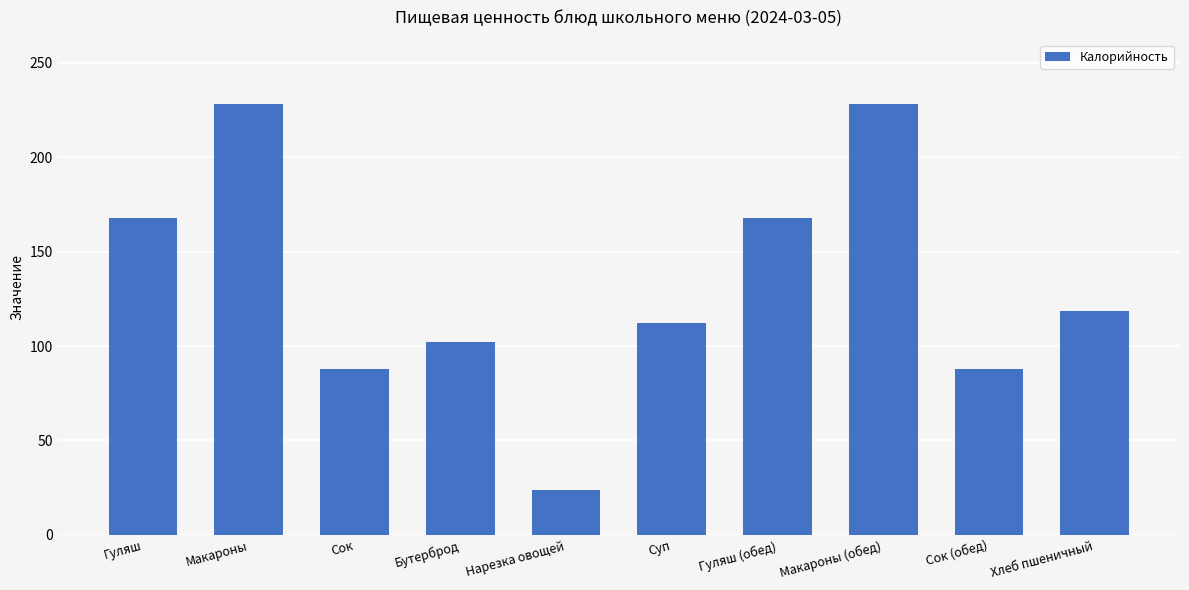

What is the maximum value shown in the chart?

228.0